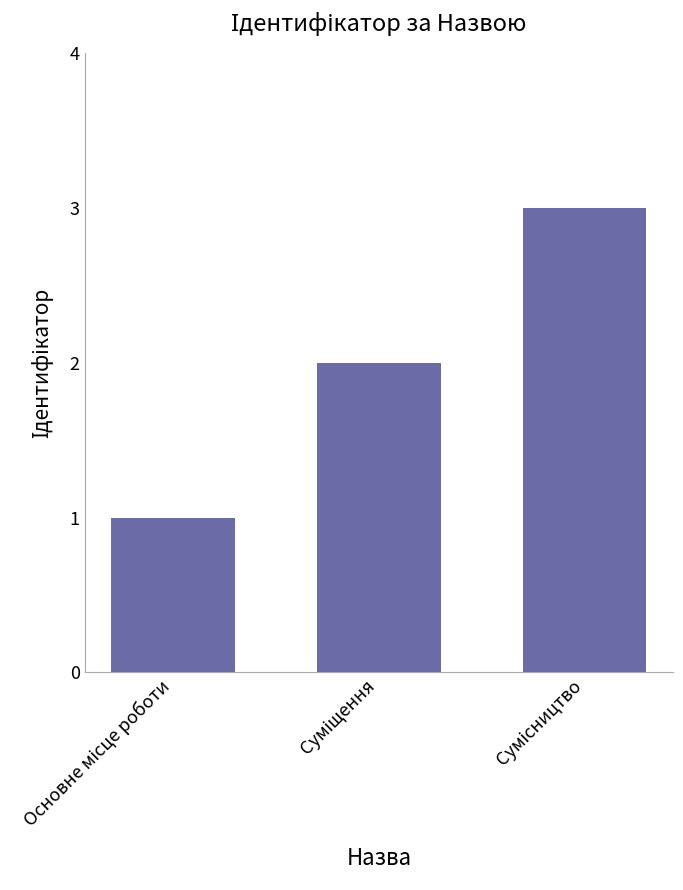

What is the maximum value shown in the chart?

3